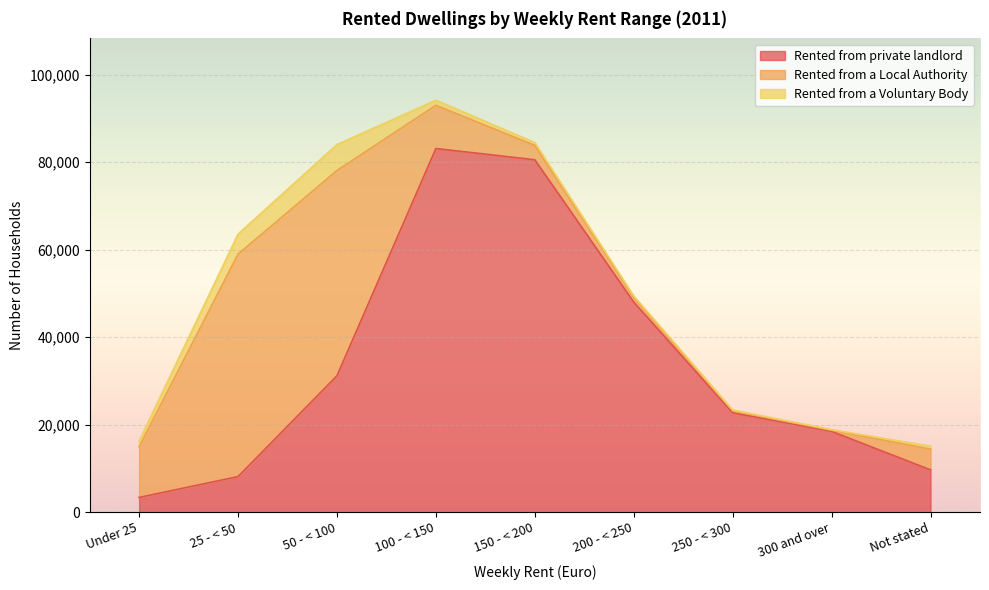

At how many categories does at least one series exceed 22788?

5